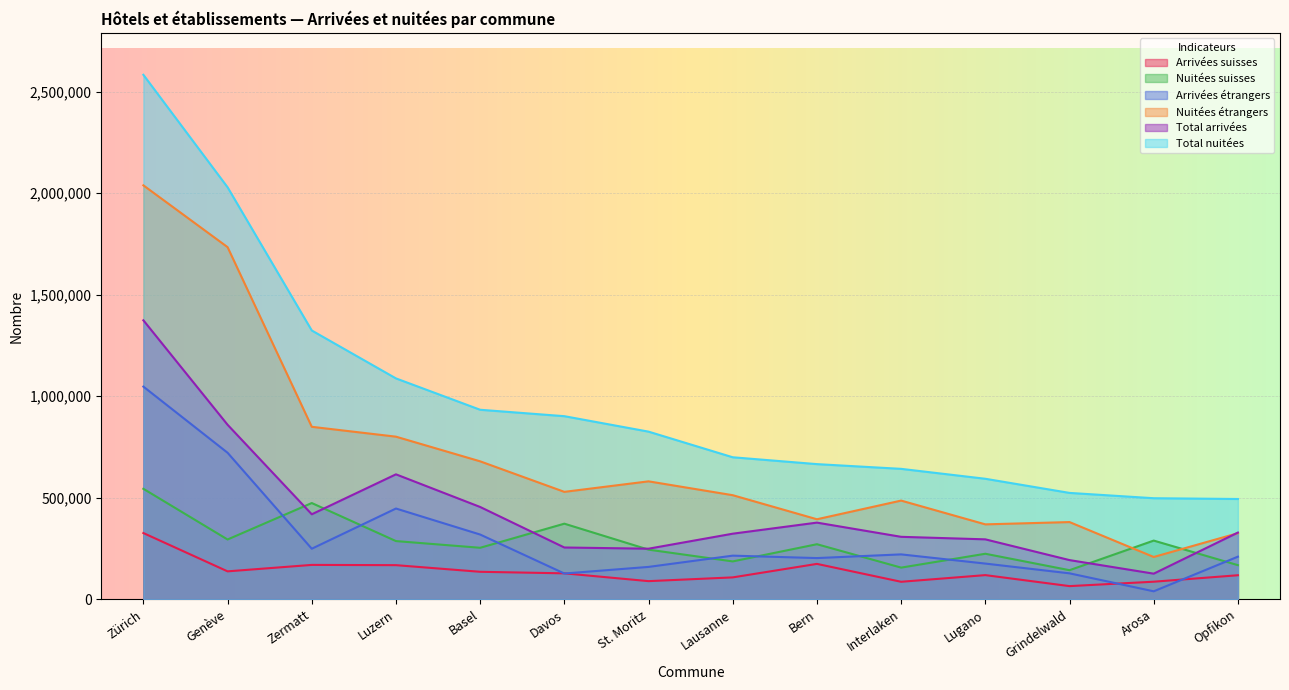

Reading left to right, what are all the values shown in this chart?

Arrivées suisses: Zürich=326468	Genève=137861	Zermatt=169607	Luzern=168376	Basel=135678	Davos=128085	St. Moritz=89644	Lausanne=108126	Bern=174591	Interlaken=86468	Lugano=119293	Grindelwald=65162	Arosa=86881	Opfikon=118707
Nuitées suisses: Zürich=544316	Genève=294751	Zermatt=474294	Luzern=286894	Basel=253908	Davos=372614	St. Moritz=244725	Lausanne=186789	Bern=271481	Interlaken=156254	Lugano=224509	Grindelwald=143589	Arosa=289374	Opfikon=168323
Arrivées étrangers: Zürich=1047552	Genève=721827	Zermatt=249255	Luzern=447217	Basel=319156	Davos=127242	St. Moritz=159767	Lausanne=215202	Bern=203242	Interlaken=221419	Lugano=176164	Grindelwald=128117	Arosa=39585	Opfikon=210186
Nuitées étrangers: Zürich=2038560	Genève=1734281	Zermatt=849598	Luzern=801041	Basel=679609	Davos=529281	St. Moritz=581076	Lausanne=512821	Bern=394373	Interlaken=486314	Lugano=369245	Grindelwald=380530	Arosa=208606	Opfikon=325822
Total arrivées: Zürich=1374020	Genève=859688	Zermatt=418862	Luzern=615593	Basel=454834	Davos=255327	St. Moritz=249411	Lausanne=323328	Bern=377833	Interlaken=307887	Lugano=295457	Grindelwald=193279	Arosa=126466	Opfikon=328893
Total nuitées: Zürich=2582876	Genève=2029032	Zermatt=1323892	Luzern=1087935	Basel=933517	Davos=901895	St. Moritz=825801	Lausanne=699610	Bern=665854	Interlaken=642568	Lugano=593754	Grindelwald=524119	Arosa=497980	Opfikon=494145